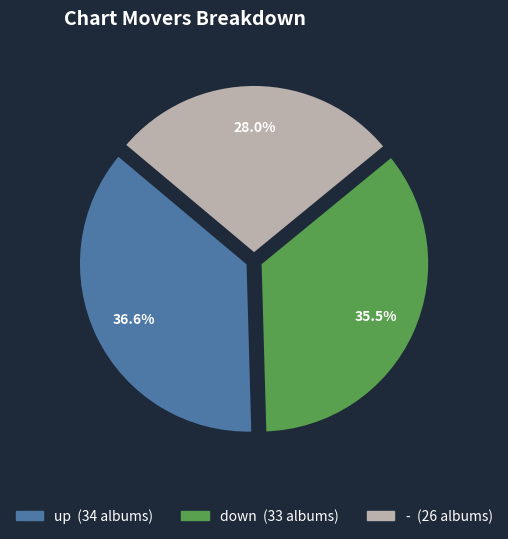

Approximately how many times larger is the value at - compared to up?

0.8